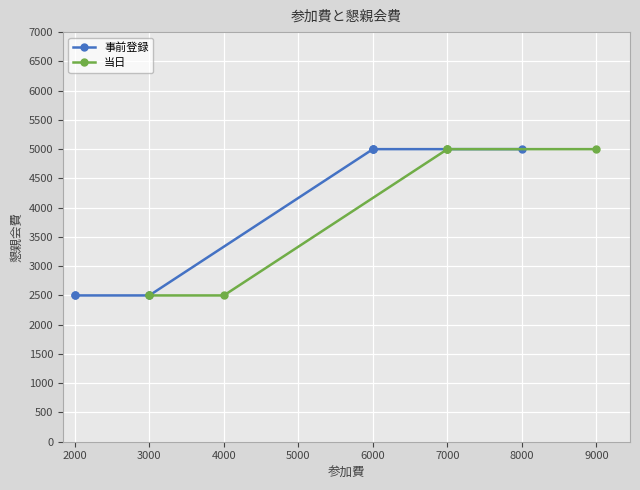

What is the difference between the maximum and second lowest values in the 当日 series?

2500